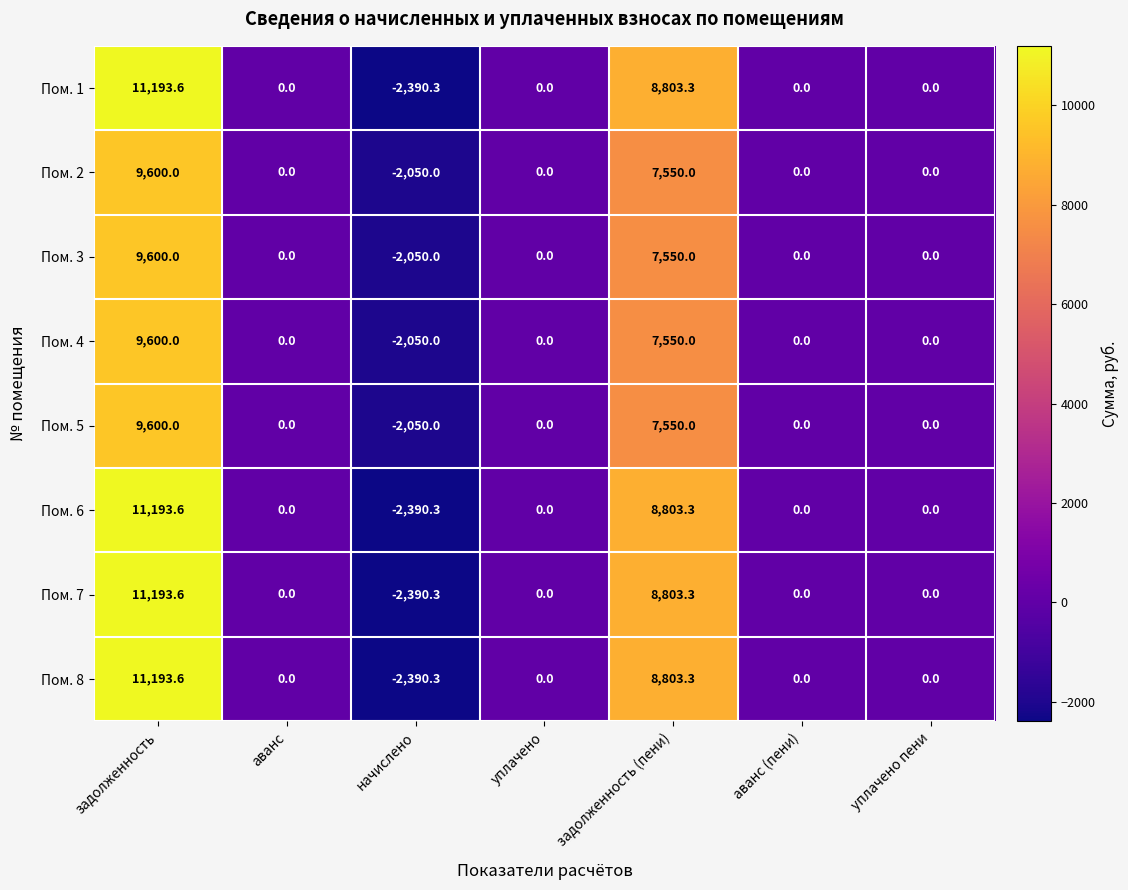

Is it true that Пом. 1 equals 5063.9 at аванс?

False